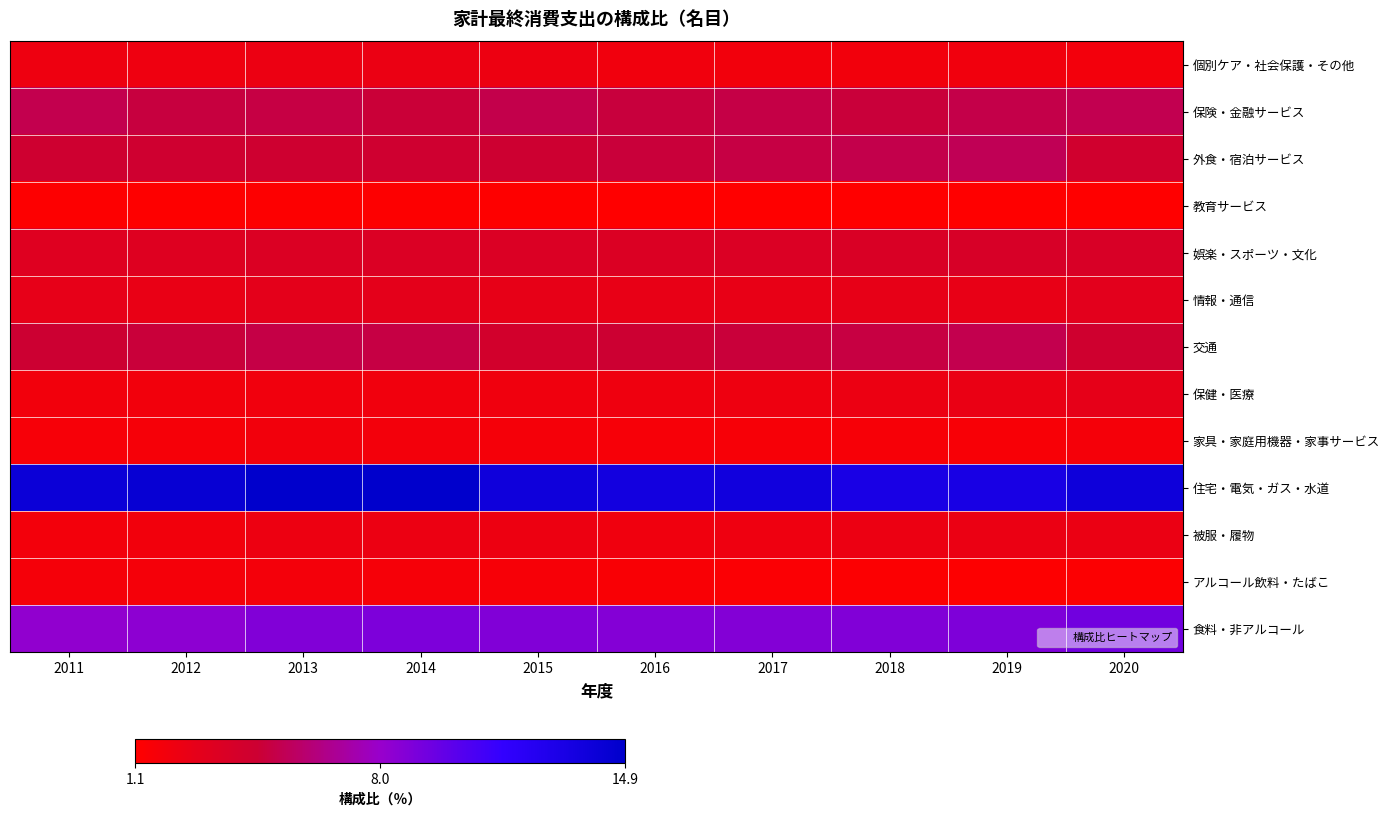

What is the difference between the highest and lowest values at 2014?

13.6